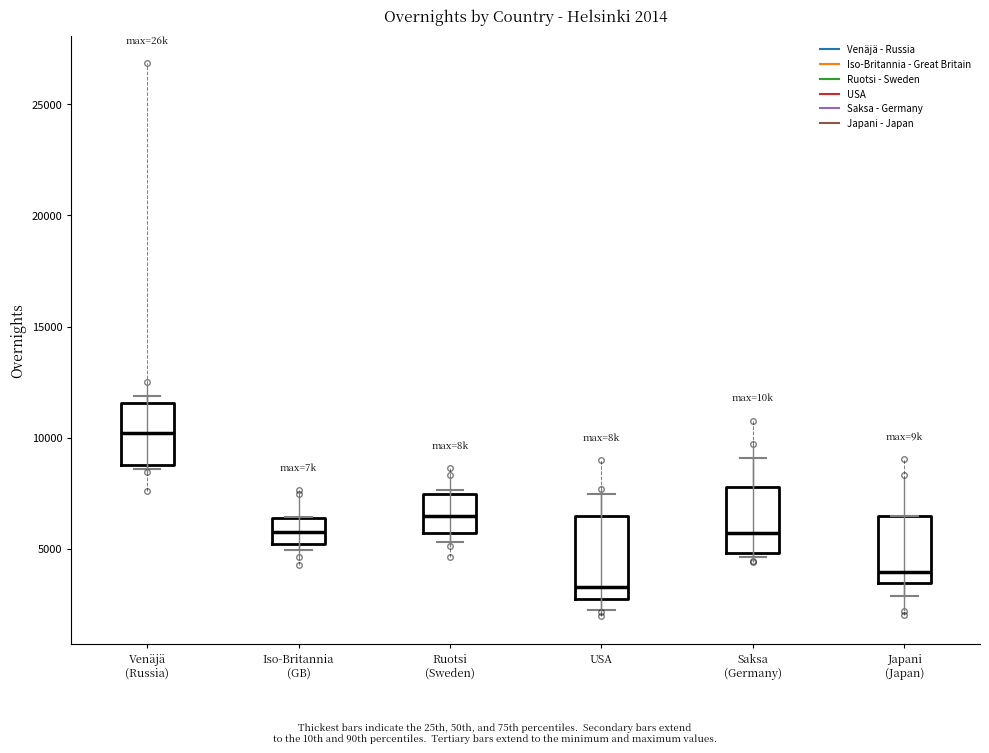

Which box has the highest median line?

Venäjä (Russia)